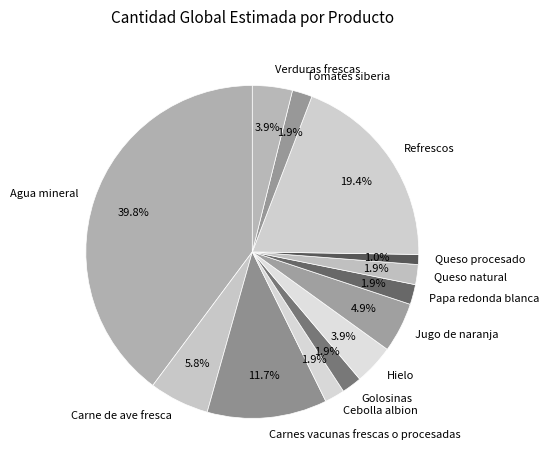

To the nearest percent, what percentage of the pie is Verduras frescas?

4%